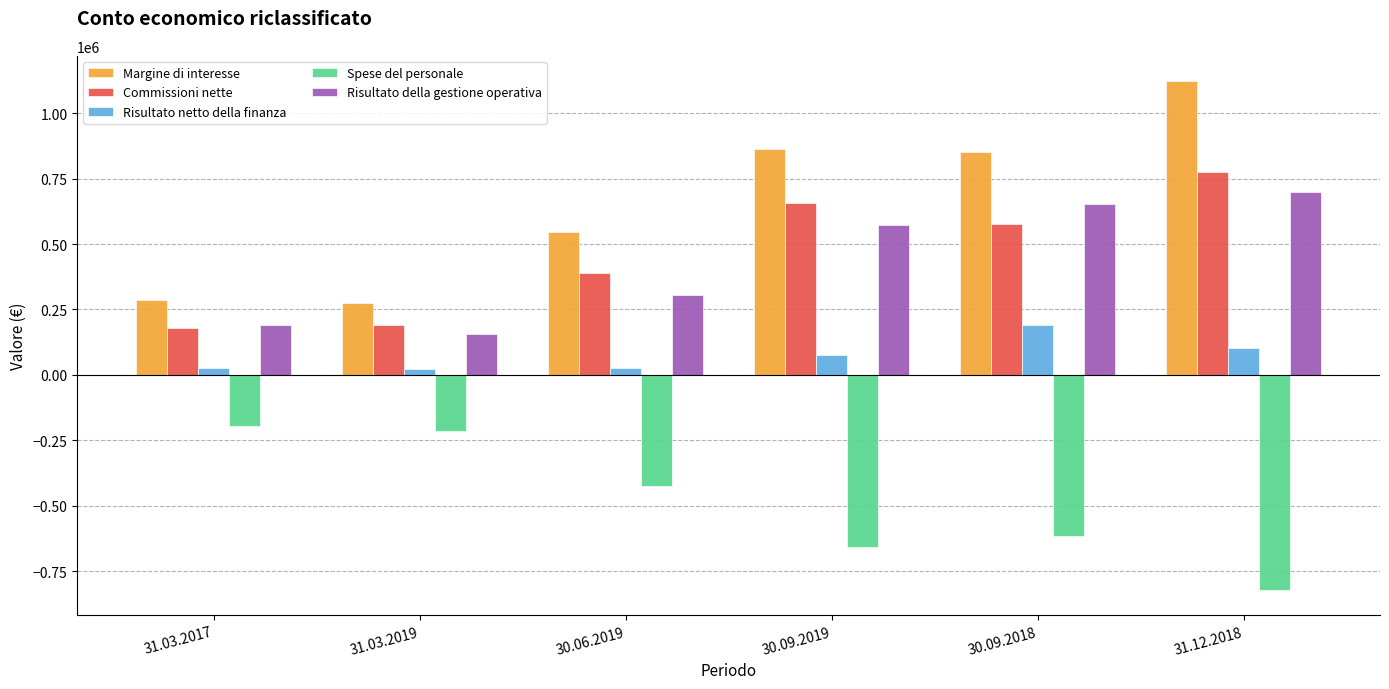

Which series has the largest total across all categories?

Margine di interesse